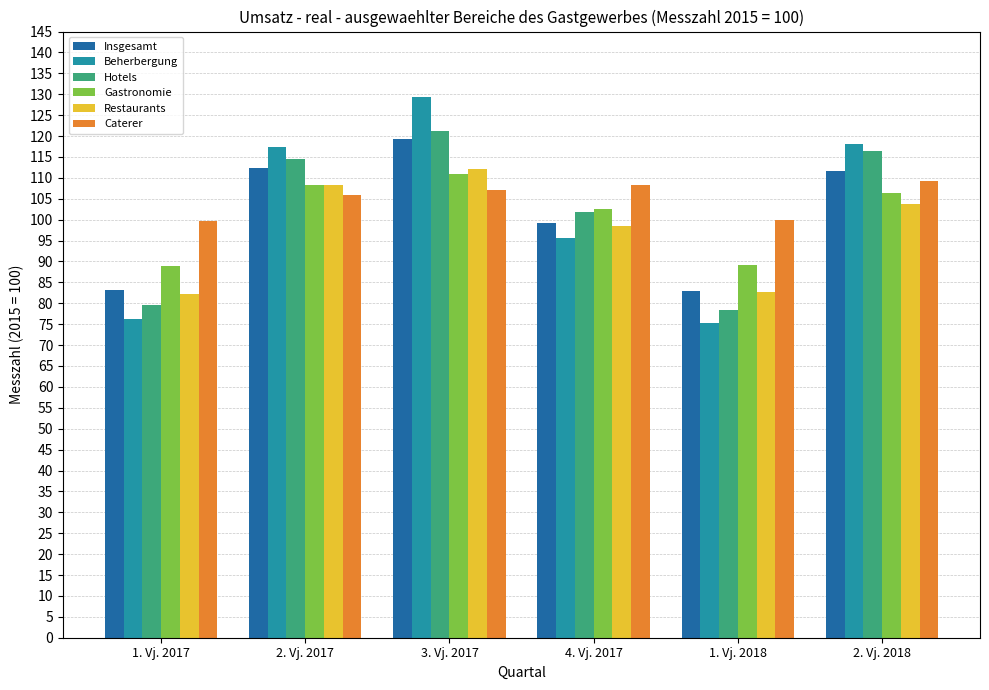

Where is Hotels nearest to the value 99?

4. Vj. 2017